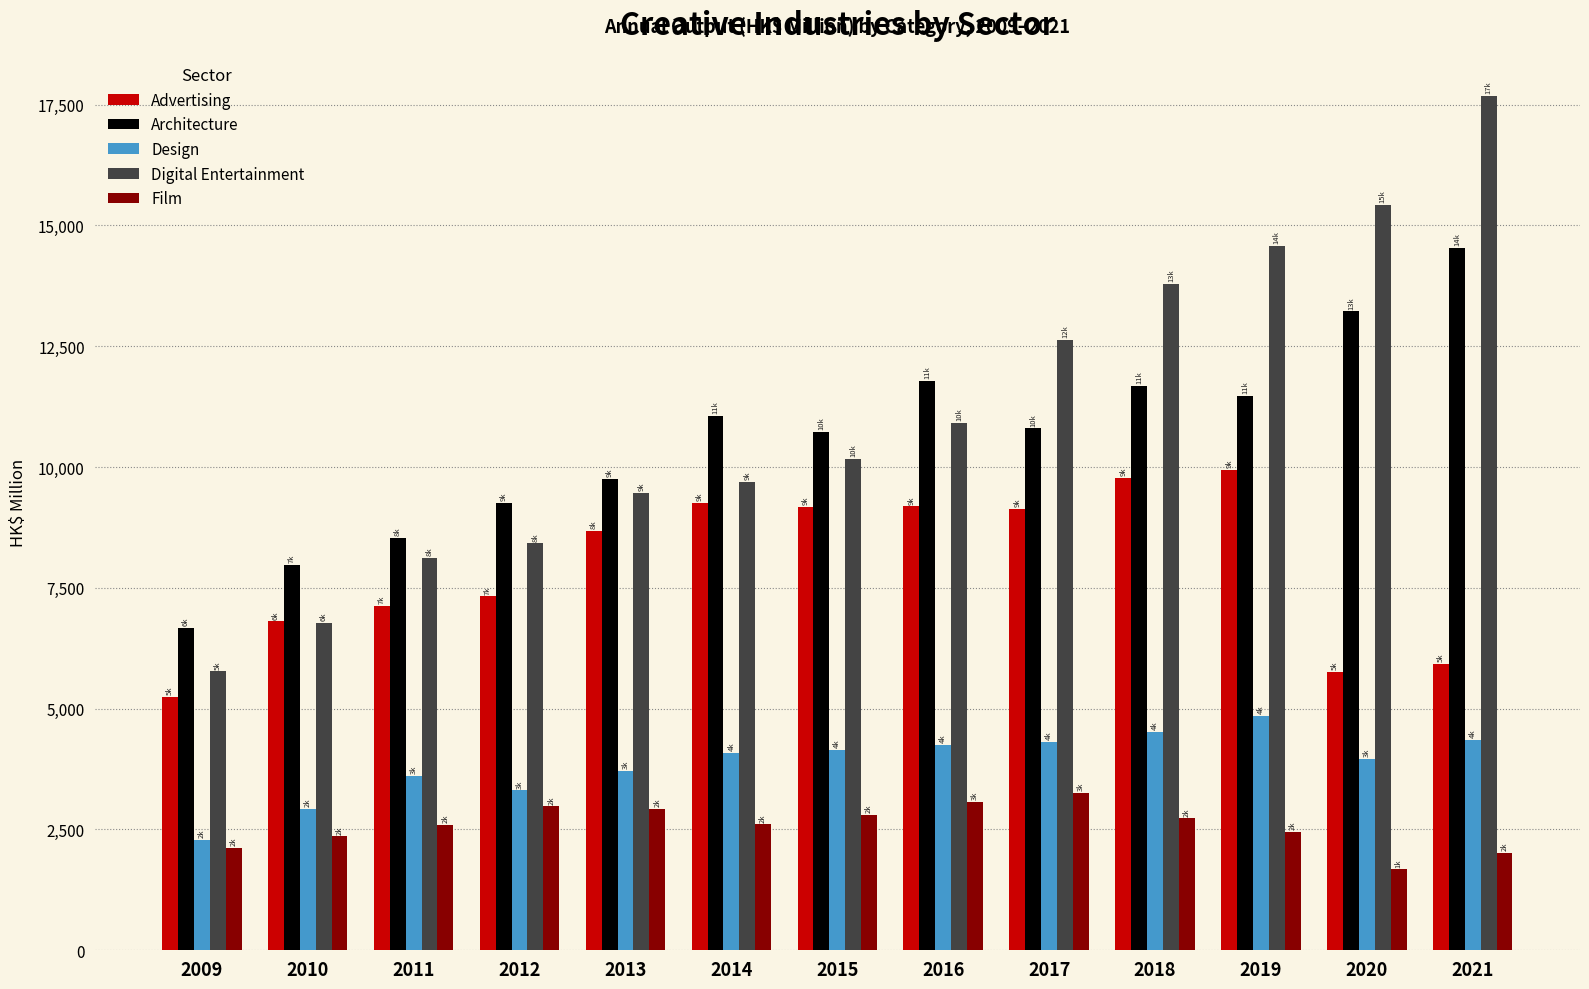

Which category has the highest value across all series?

2021